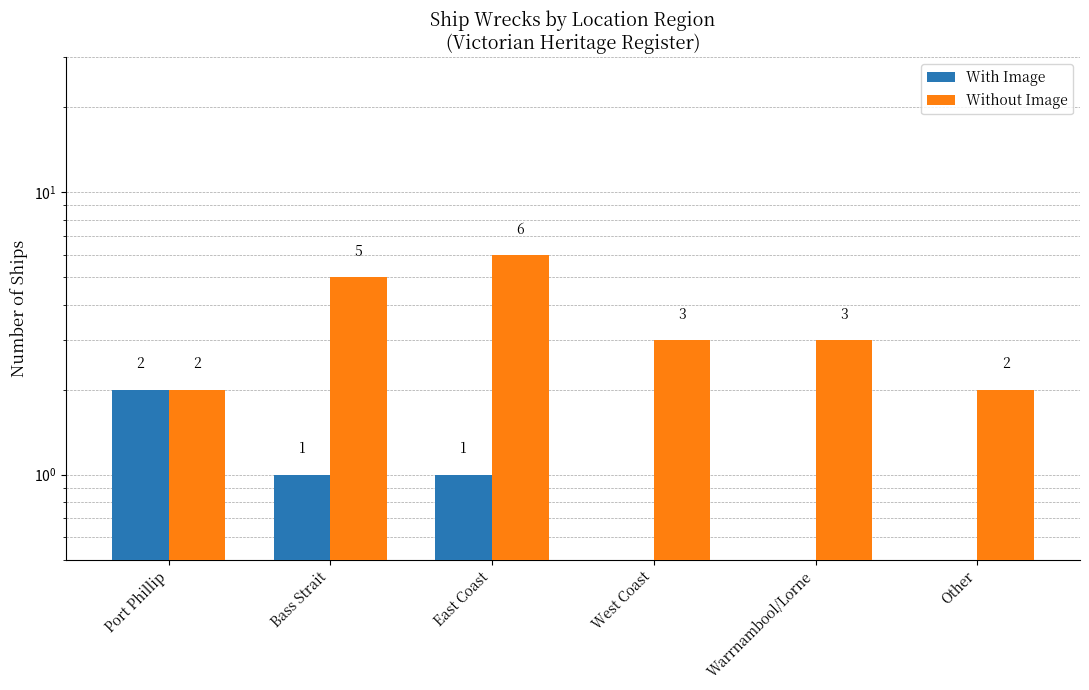

How many Without Image values are between 2 and 5?

5